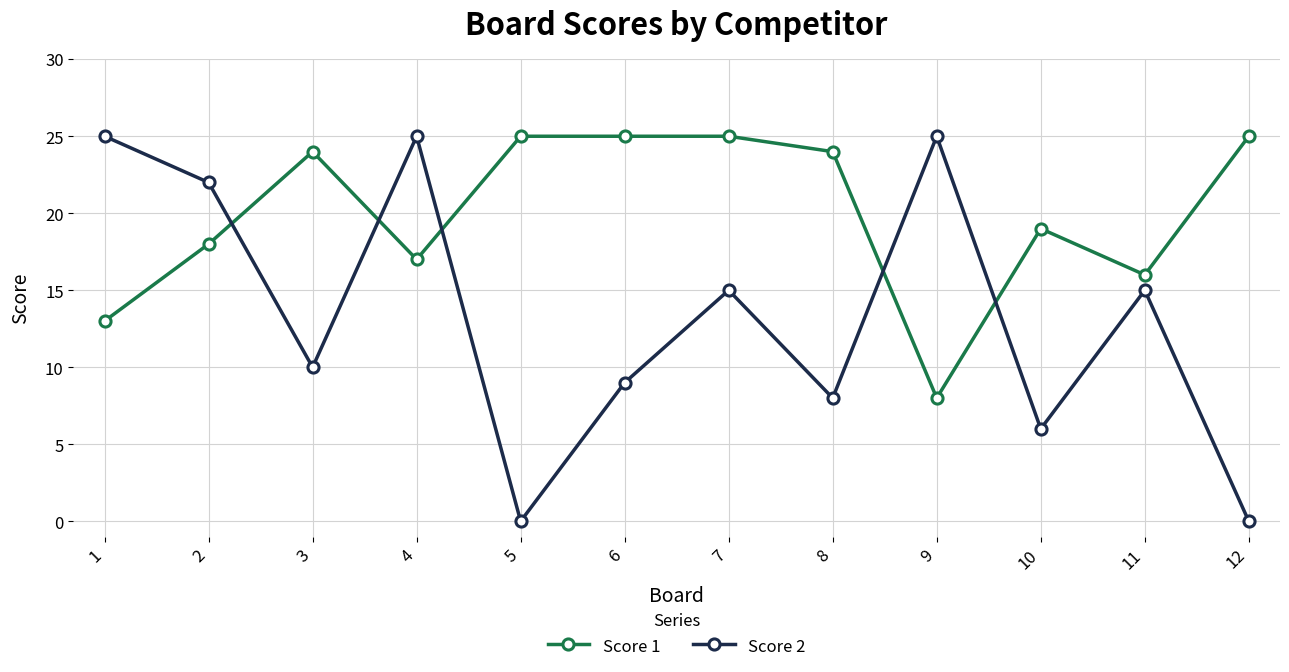

At 12, list the series in order from largest to smallest.

Score 1, Score 2